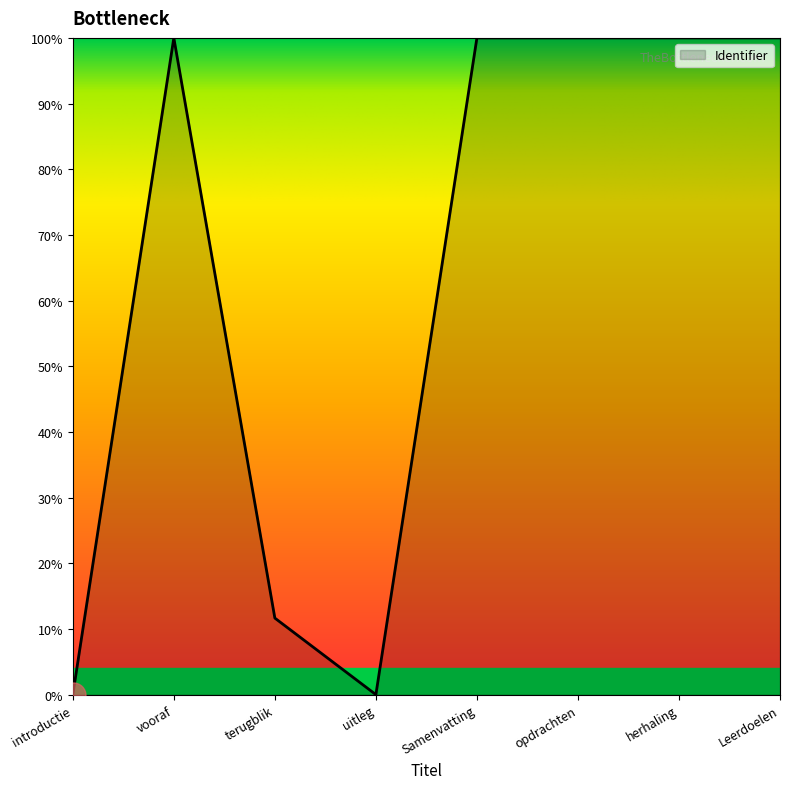

What position from the right is introductie?

8